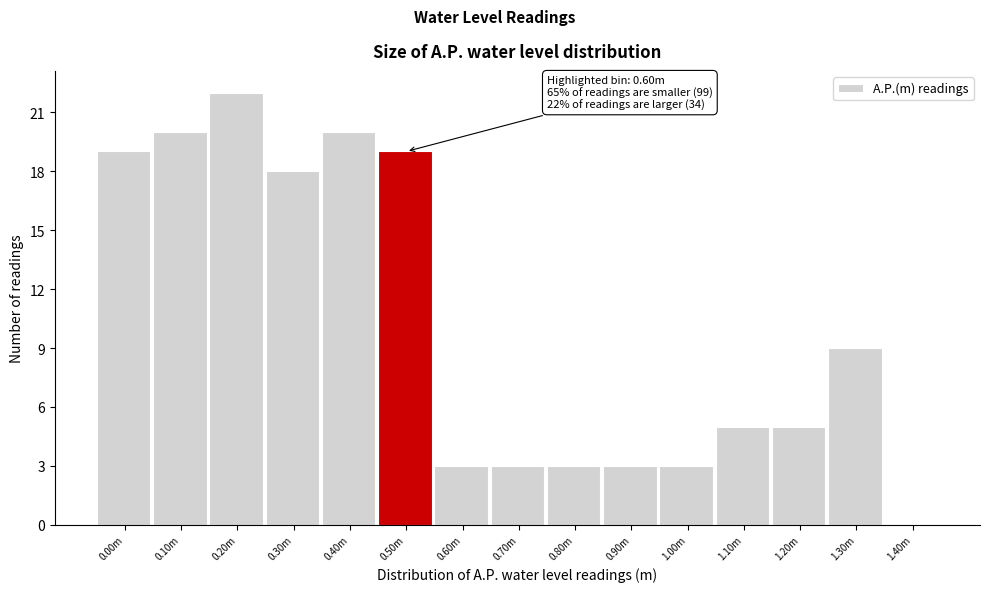

Reading right to left, what are all the values shown in this chart?

1.40m=0	1.30m=9	1.20m=5	1.10m=5	1.00m=3	0.90m=3	0.80m=3	0.70m=3	0.60m=3	0.50m=19	0.40m=20	0.30m=18	0.20m=22	0.10m=20	0.00m=19